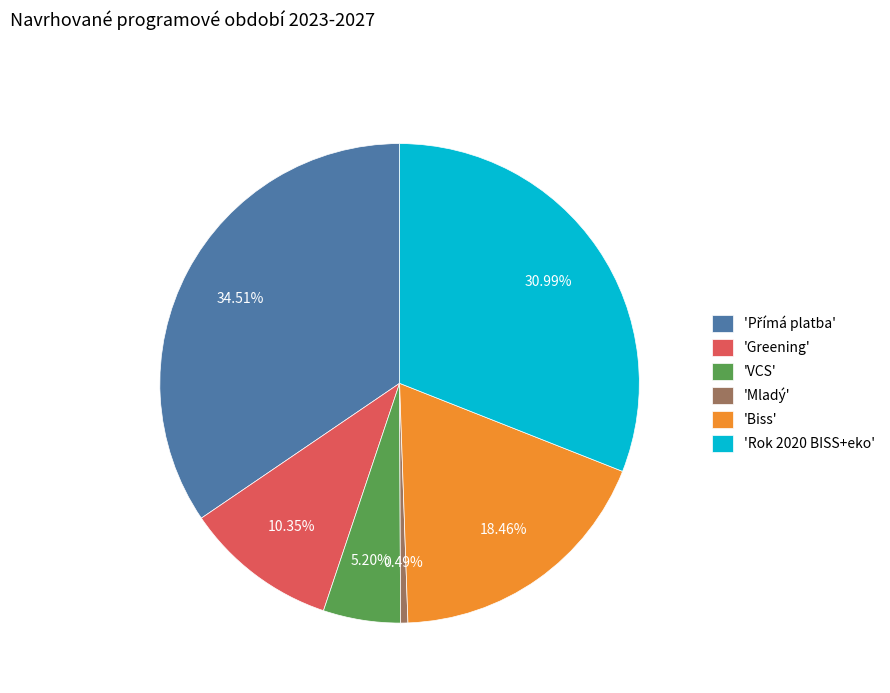

Between 'Rok 2020 BISS+eko' and 'VCS', which is larger?

'Rok 2020 BISS+eko'